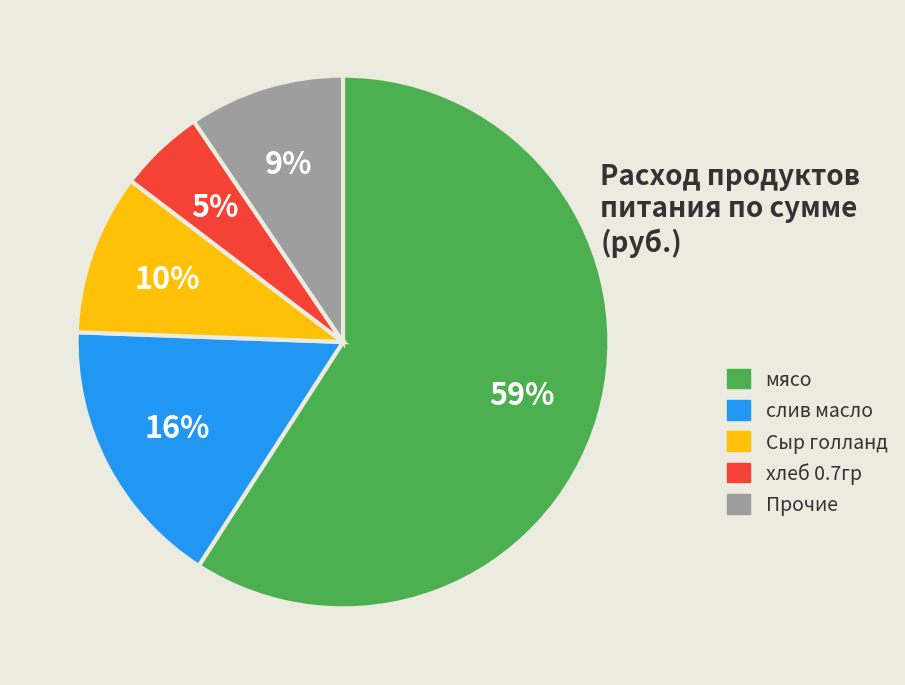

Is there a majority slice in this chart?

Yes